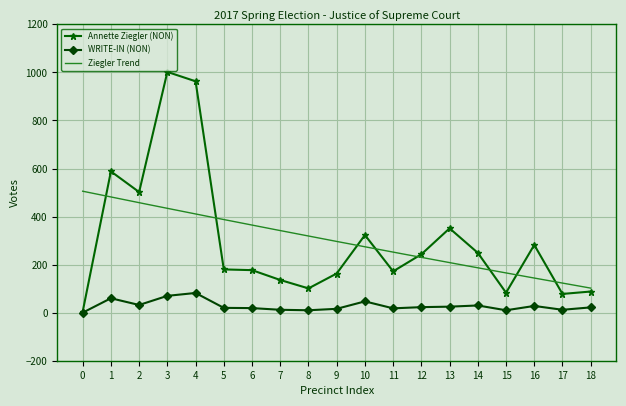

How many data points does each series have?

19